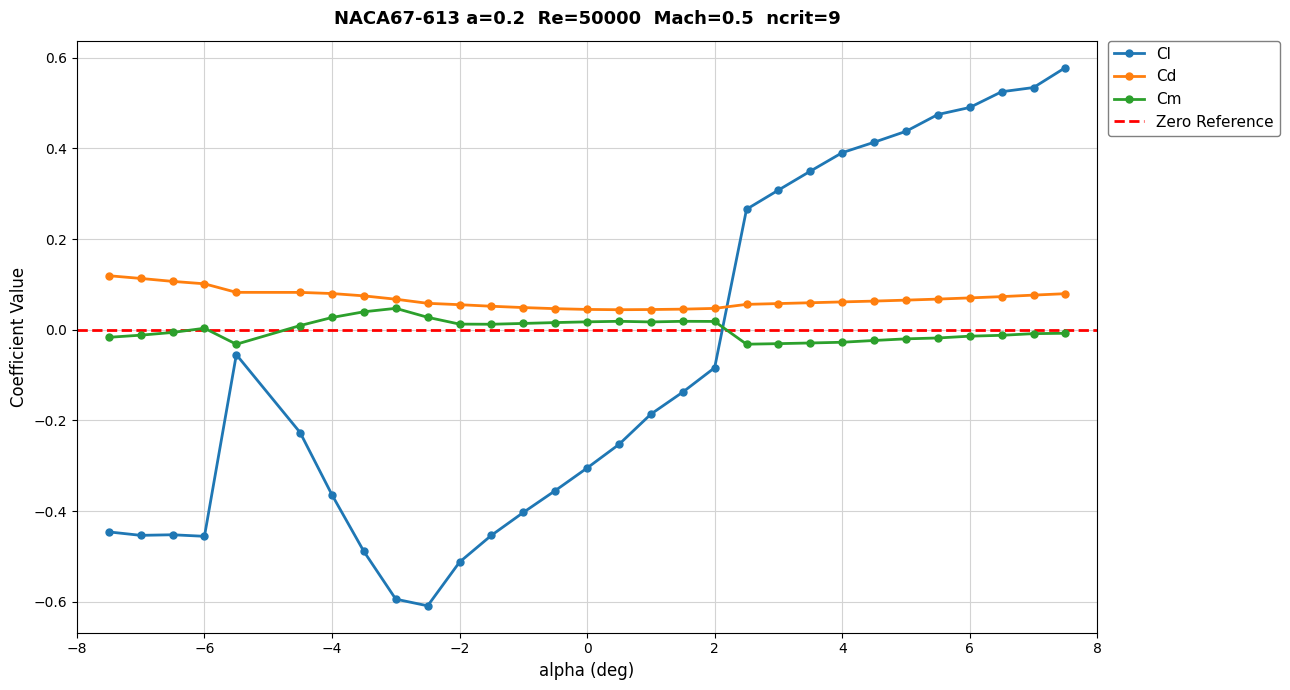

Which series has the largest total across all categories?

Cd